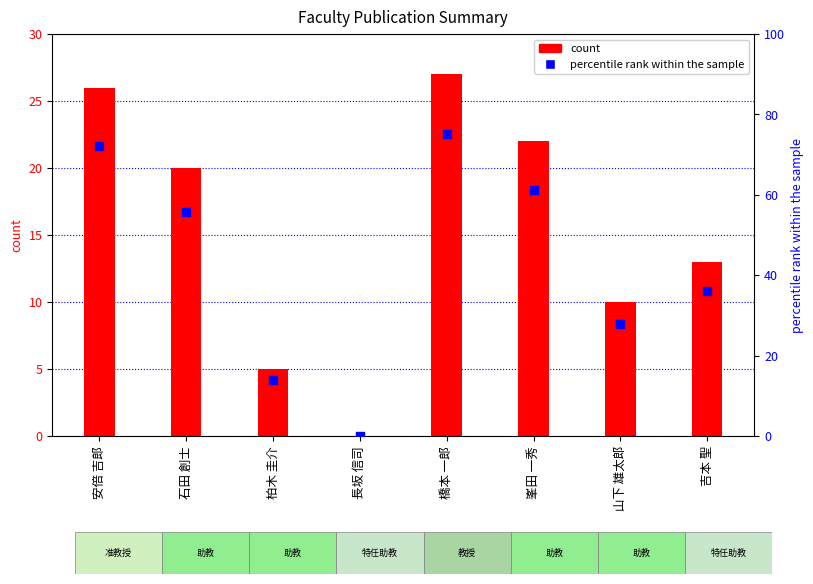

Which series reaches the maximum Y coordinate?

percentile rank within the sample